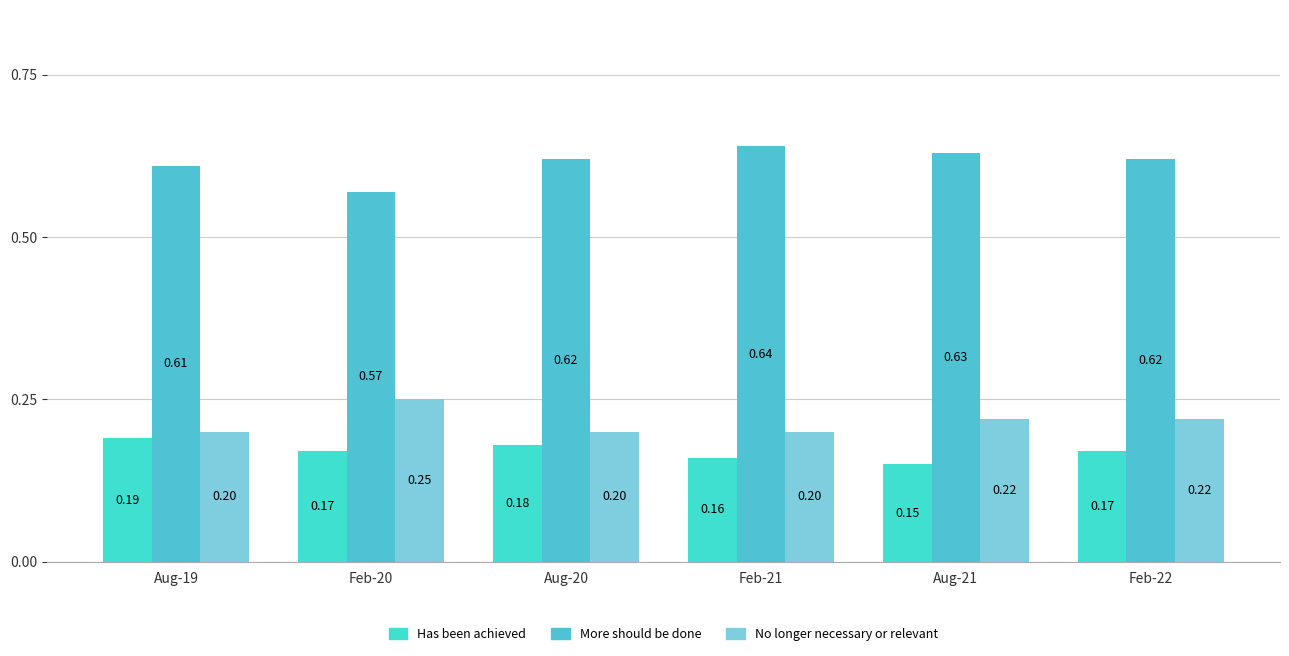

How many bars are there in each group?

3